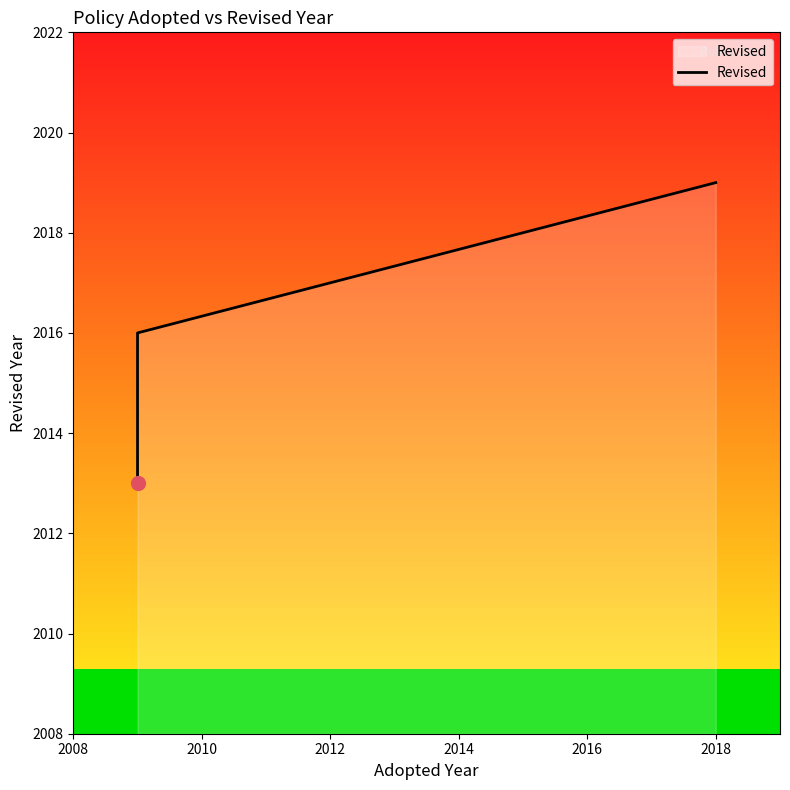

Which has a higher value, 2012 or 2010?

2012